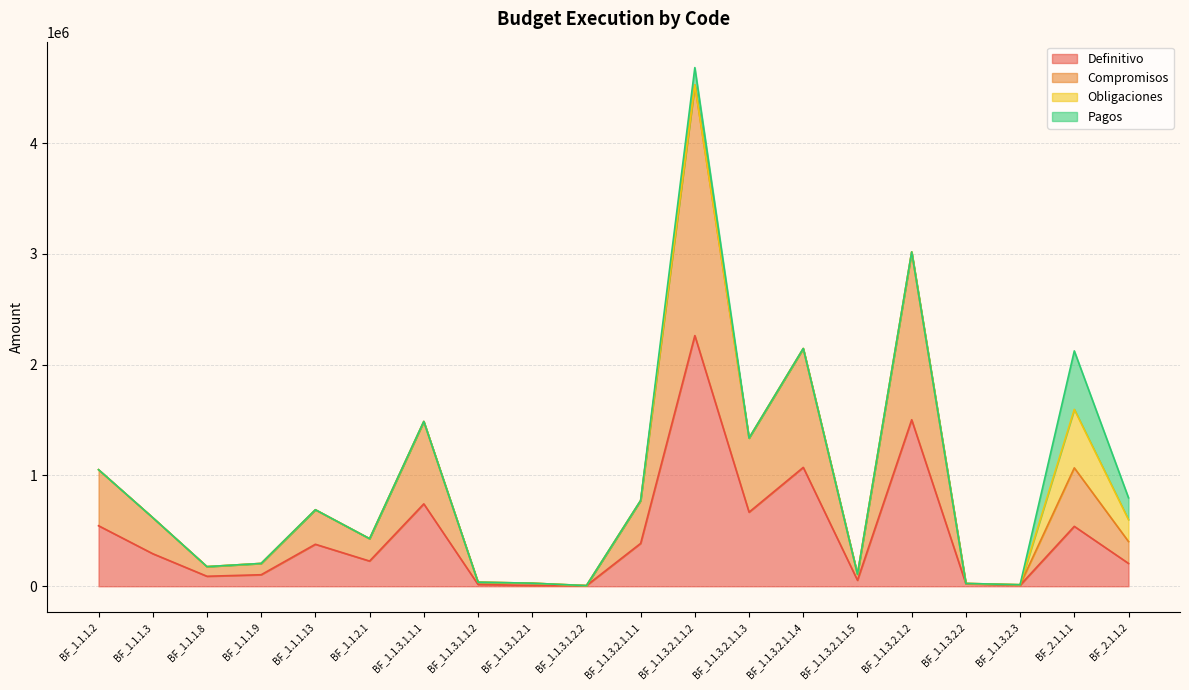

True or false: Definitivo and Compromisos cross at least once.

False